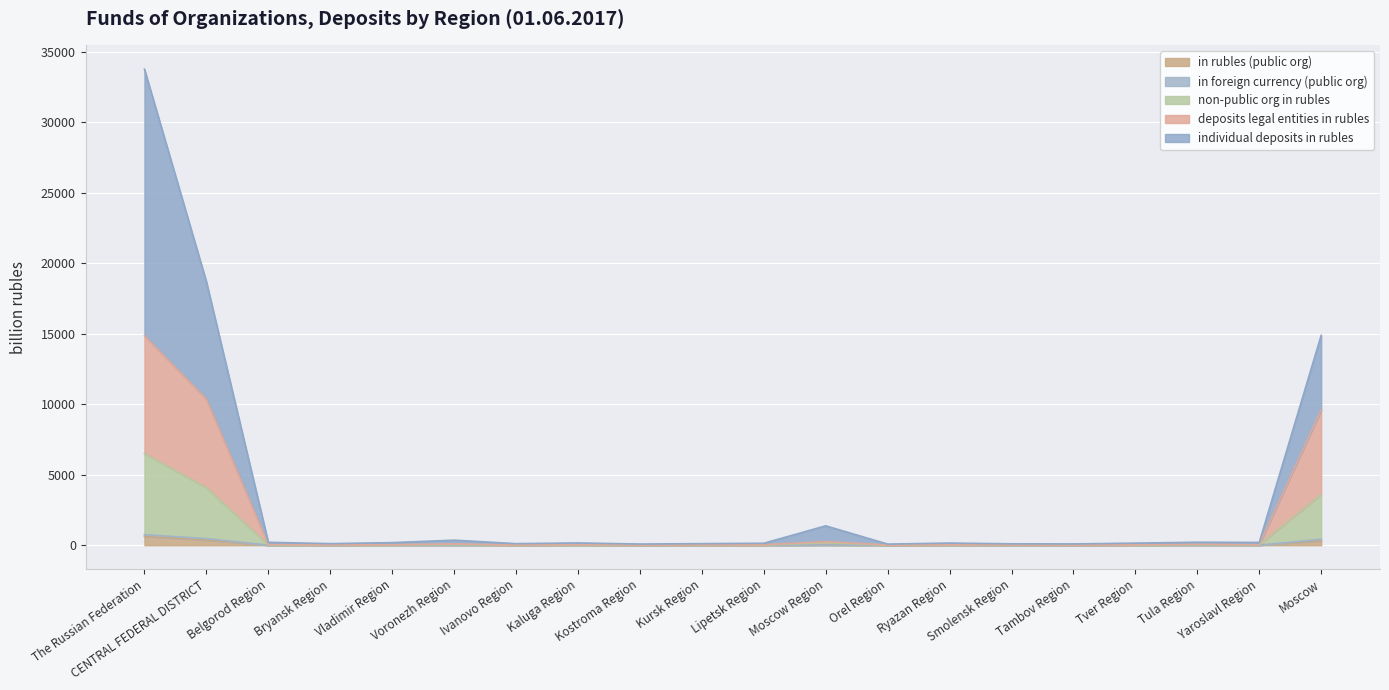

What is the difference between the maximum and minimum values in the non-public org in rubles series?

6482.4